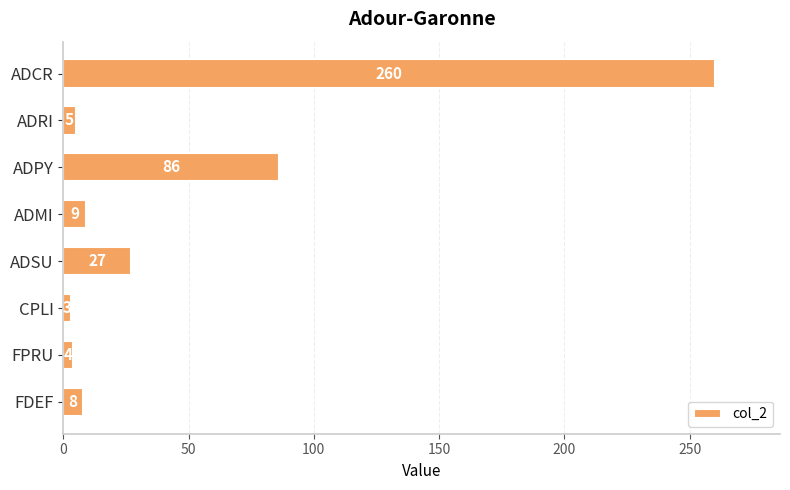

What is the change in value from ADCR to ADMI?

-251